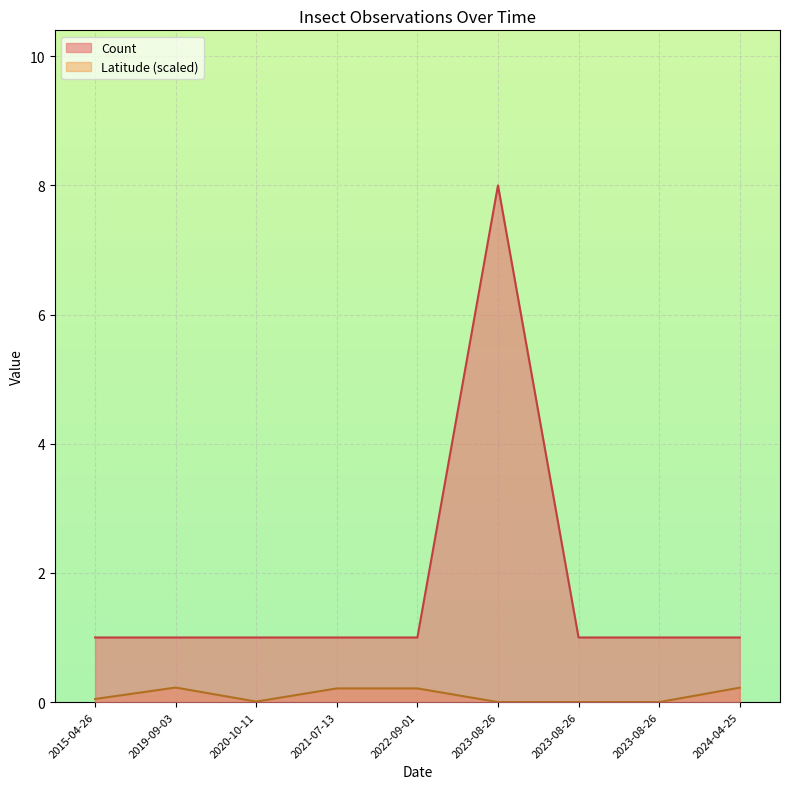

At which label is Latitude closest to 0?

2023-08-26